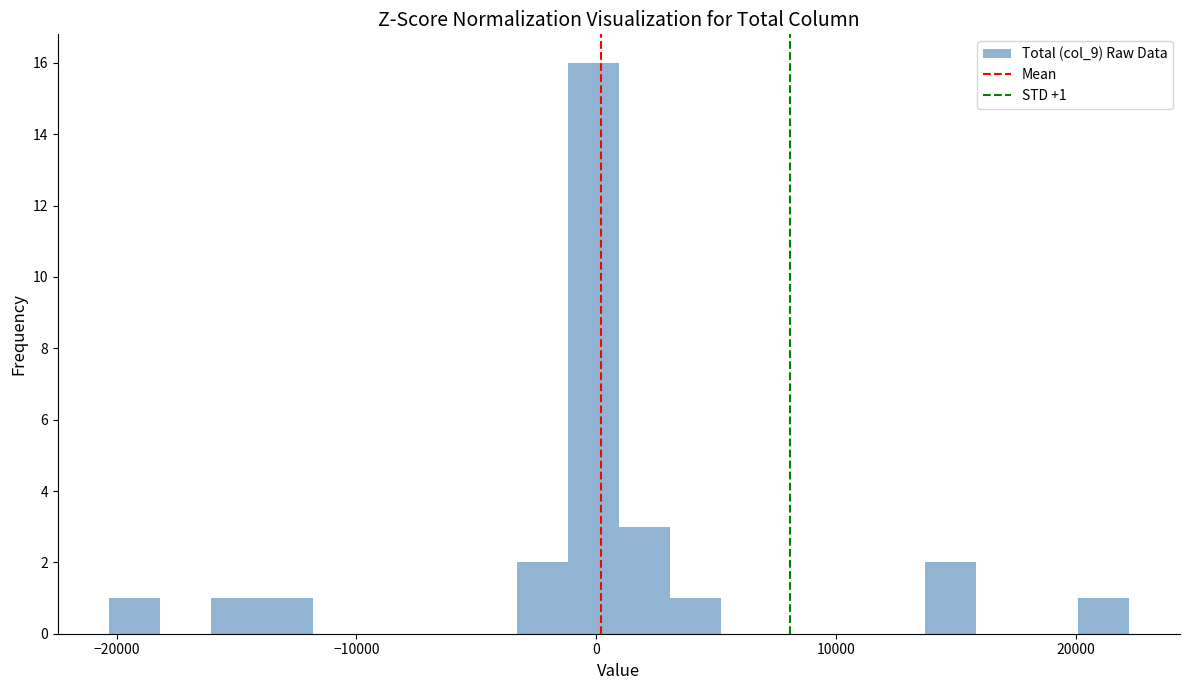

Read against the x-axis, roughly where is the centre of the tallest bar?

0